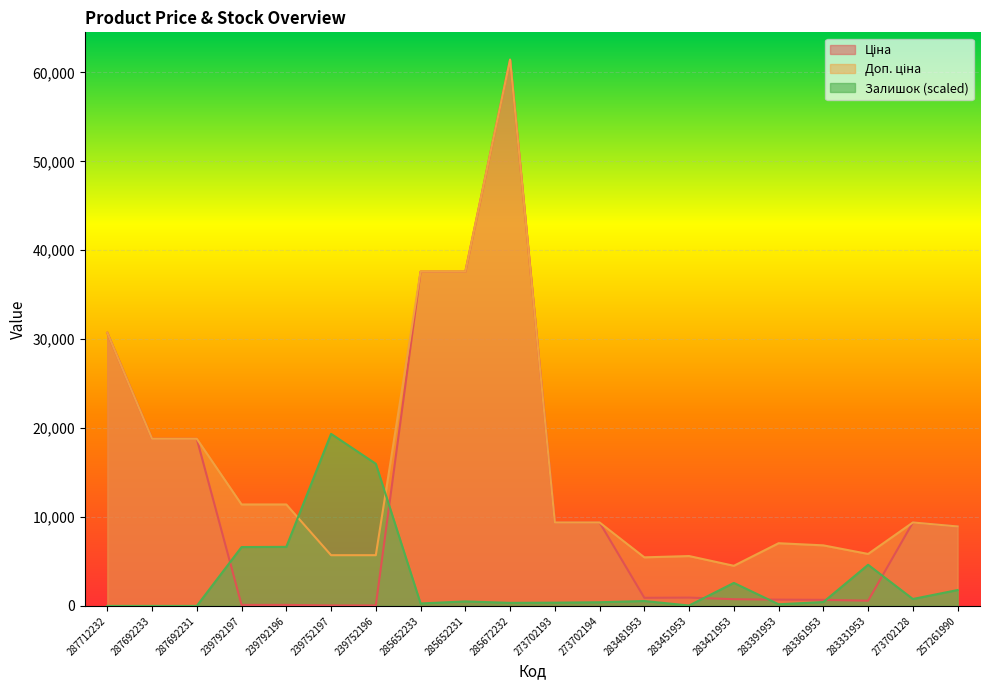

What is the sum of the Доп. ціна values at 239792197 and 273702193?

20794.0